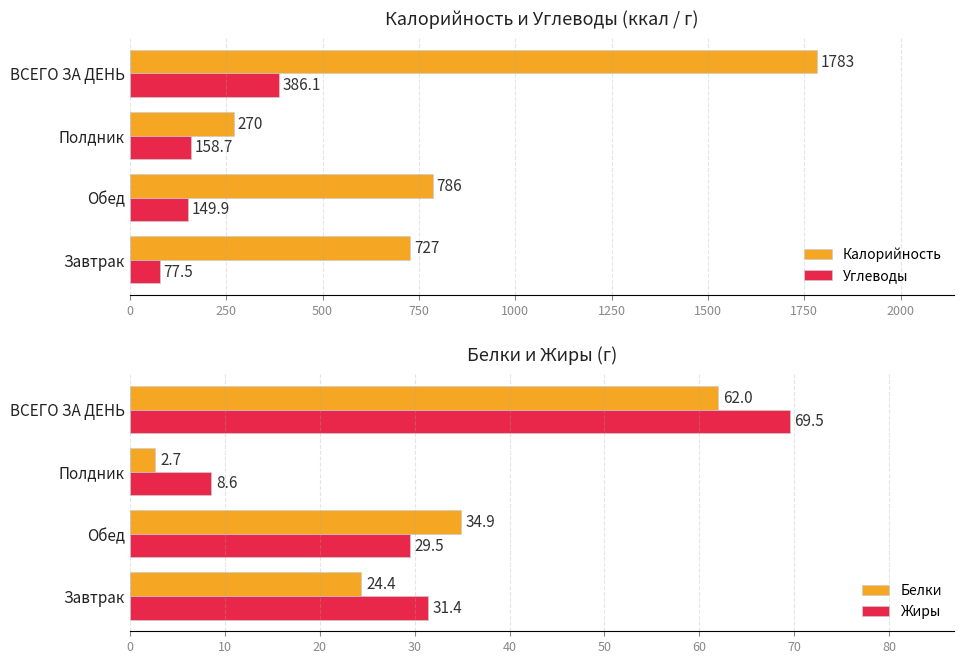

Read the Жиры value at ВСЕГО ЗА ДЕНЬ.

69.5